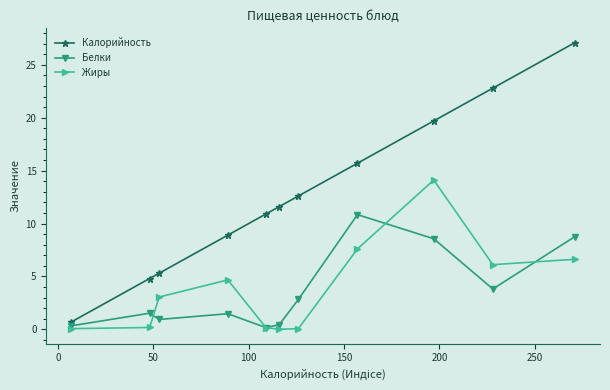

What is the difference between the maximum and minimum values in the Жиры series?

14.1